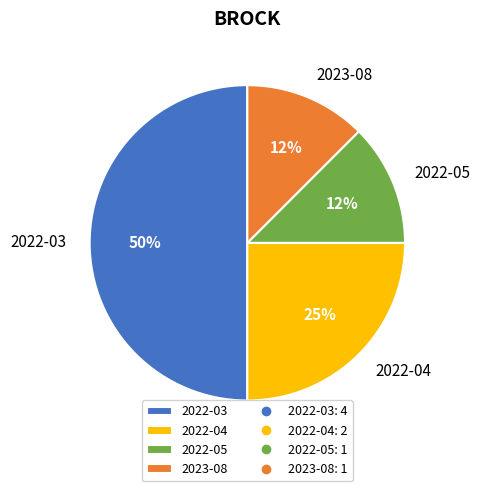

How many segments does this pie chart have?

4